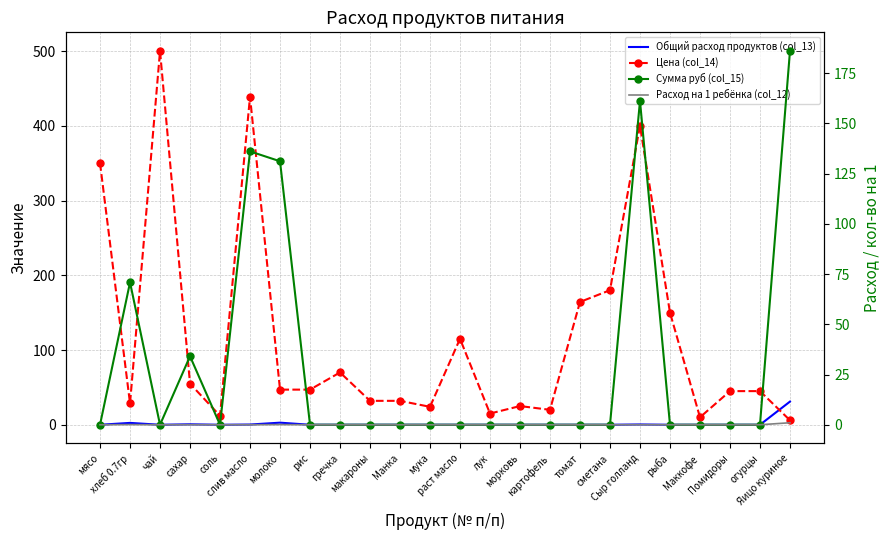

How many data points in Цена (col_14) are less than 47?

12